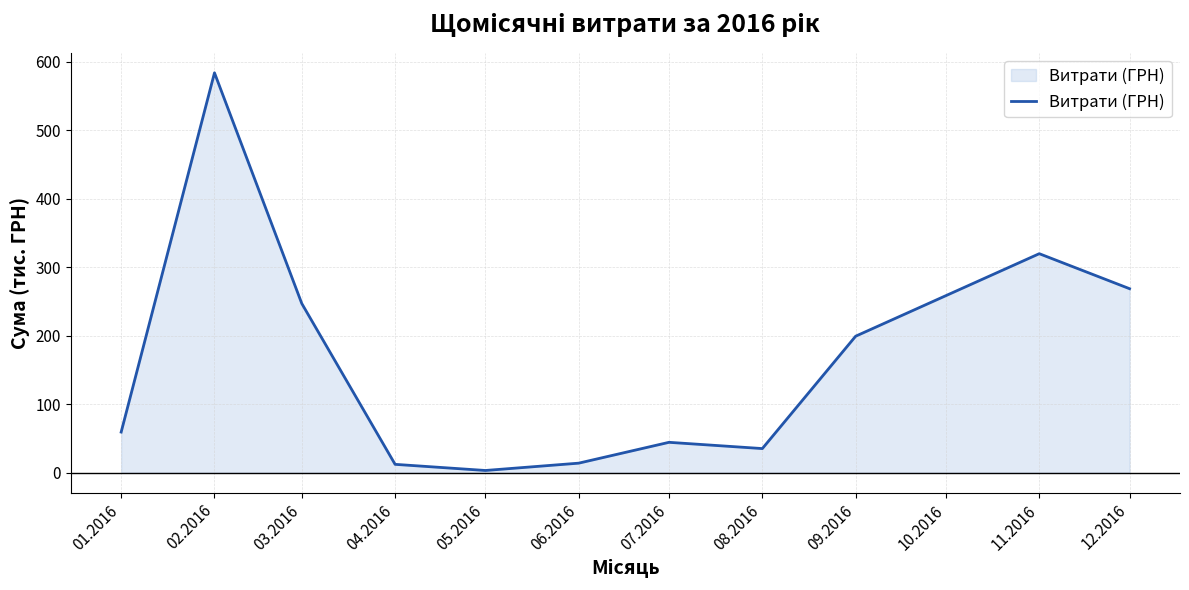

What value does the data have at 05.2016?

3.2